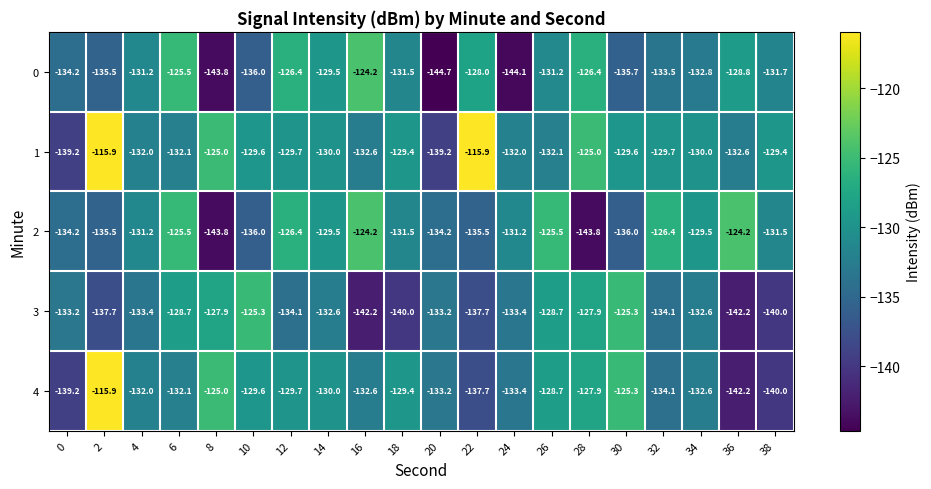

What is the minimum value shown in the chart?

-144.7